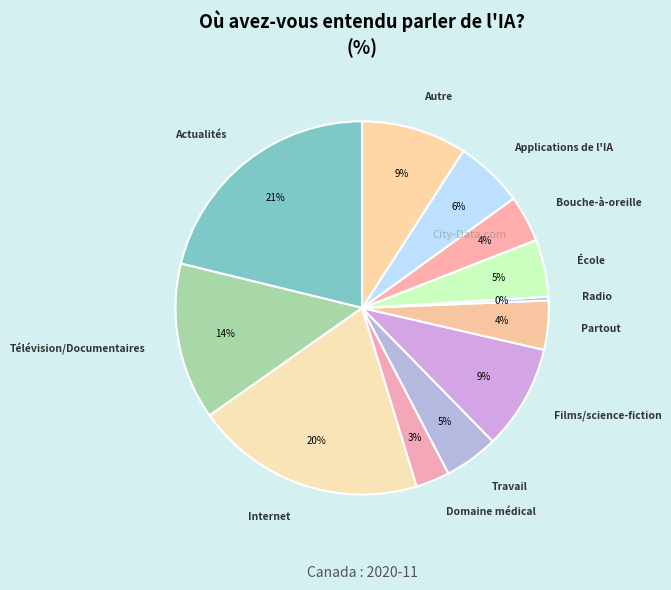

How many segments does this pie chart have?

12